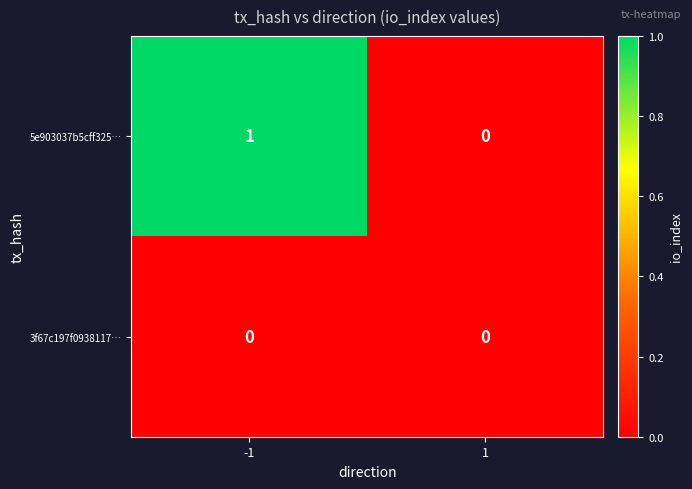

List the series in order of their overall mean, highest first.

5e903037b5cff325…, 3f67c197f0938117…